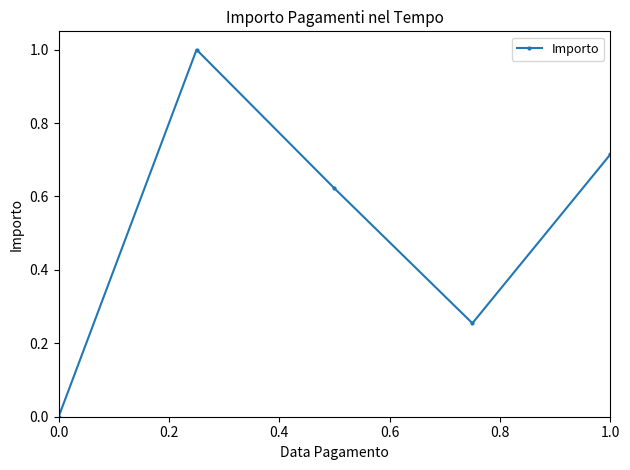

What is the greatest value displayed?

1.0